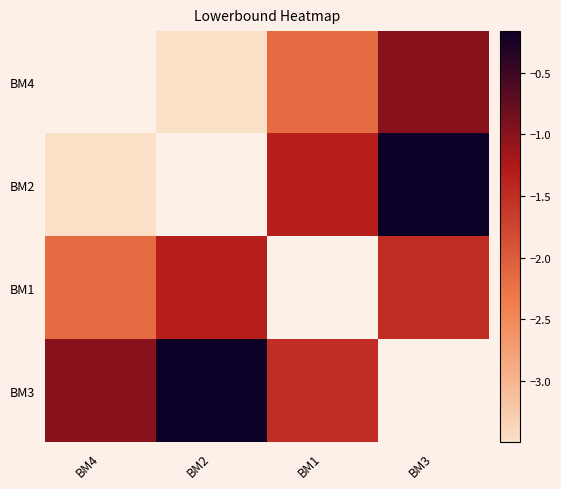

How many categories are shown in the chart?

4